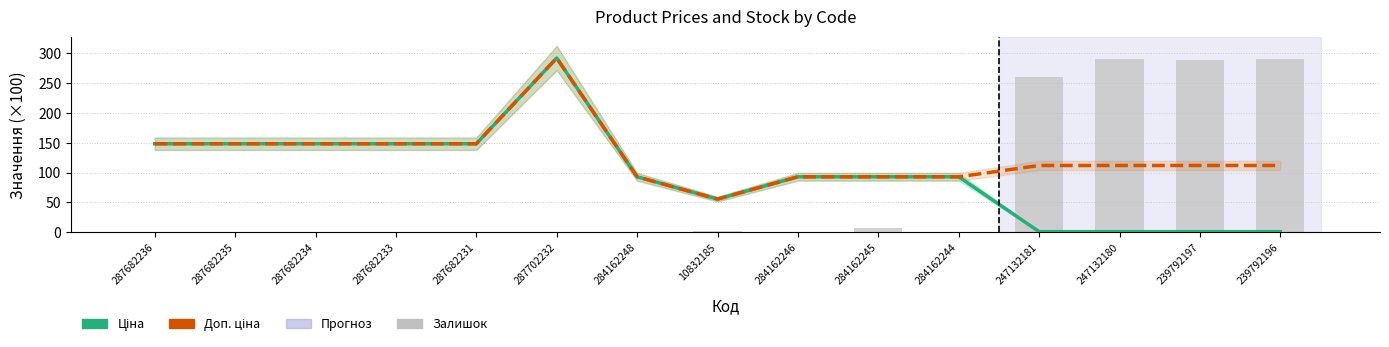

Reading right to left, transcribe all the data shown in this chart.

Ціна: 1.1	1.1	1.1	1.1	92.9	92.9	92.9	55.6	92.9	291.5	148.2	148.2	148.2	148.2	148.2
Доп. ціна: 111.8	111.8	111.8	111.8	92.9	92.9	92.9	55.6	92.9	291.5	148.2	148.2	148.2	148.2	148.2
Залишок: 290.0	289.0	290.0	260.0	0.0	8.0	0.0	3.0	0.0	0.0	0.0	0.0	0.0	0.0	0.0